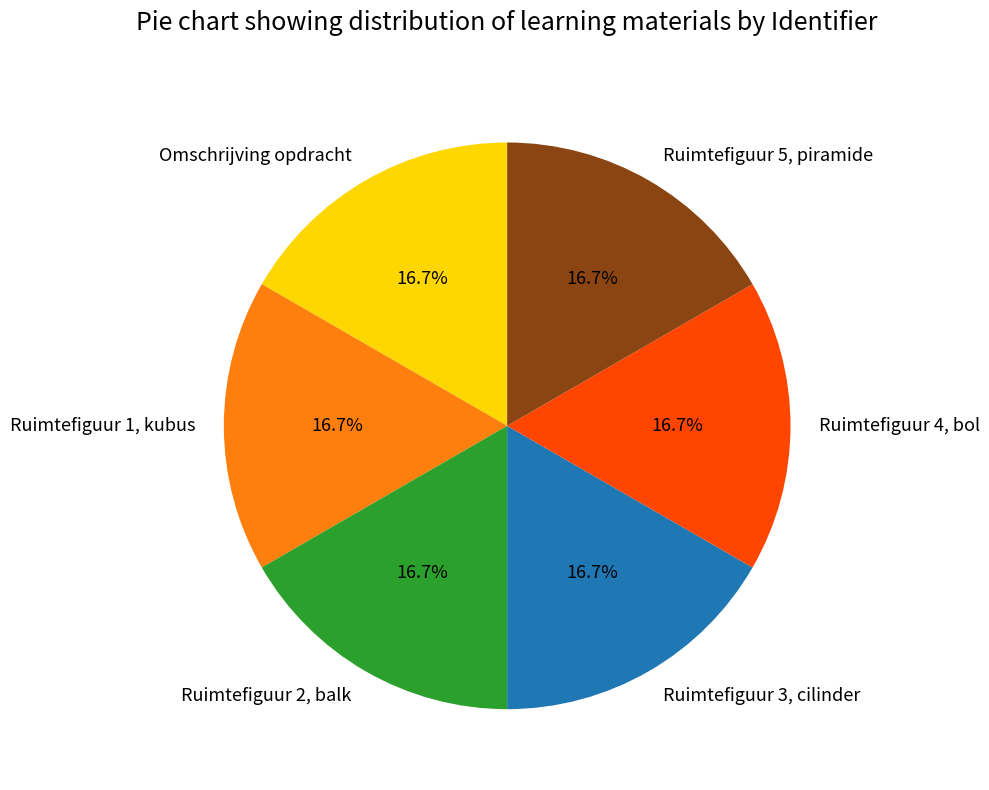

Is there a majority slice in this chart?

No